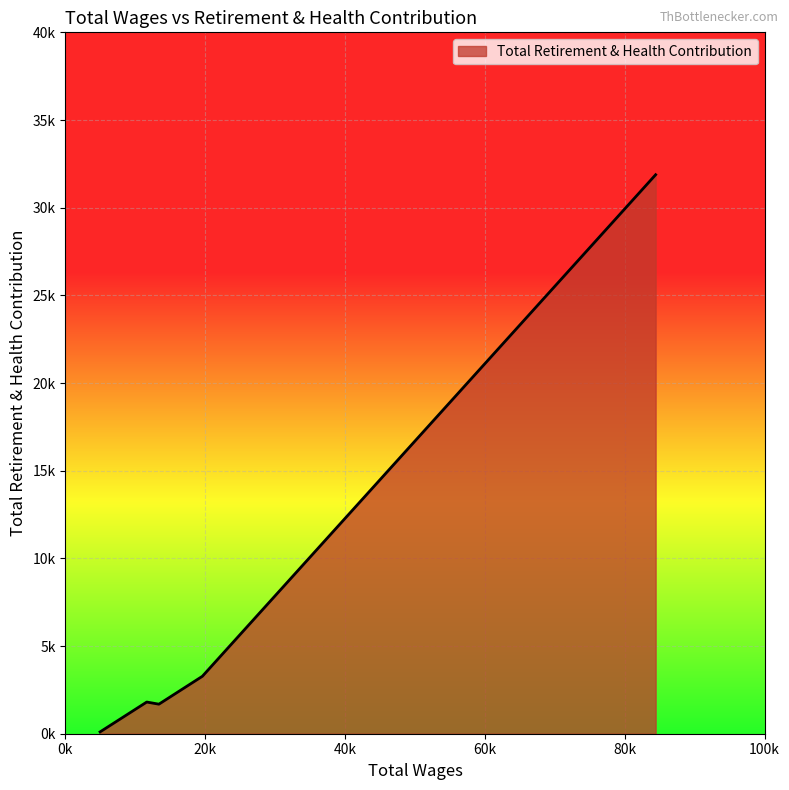

Does the chart display data point markers on the line(s)?

No